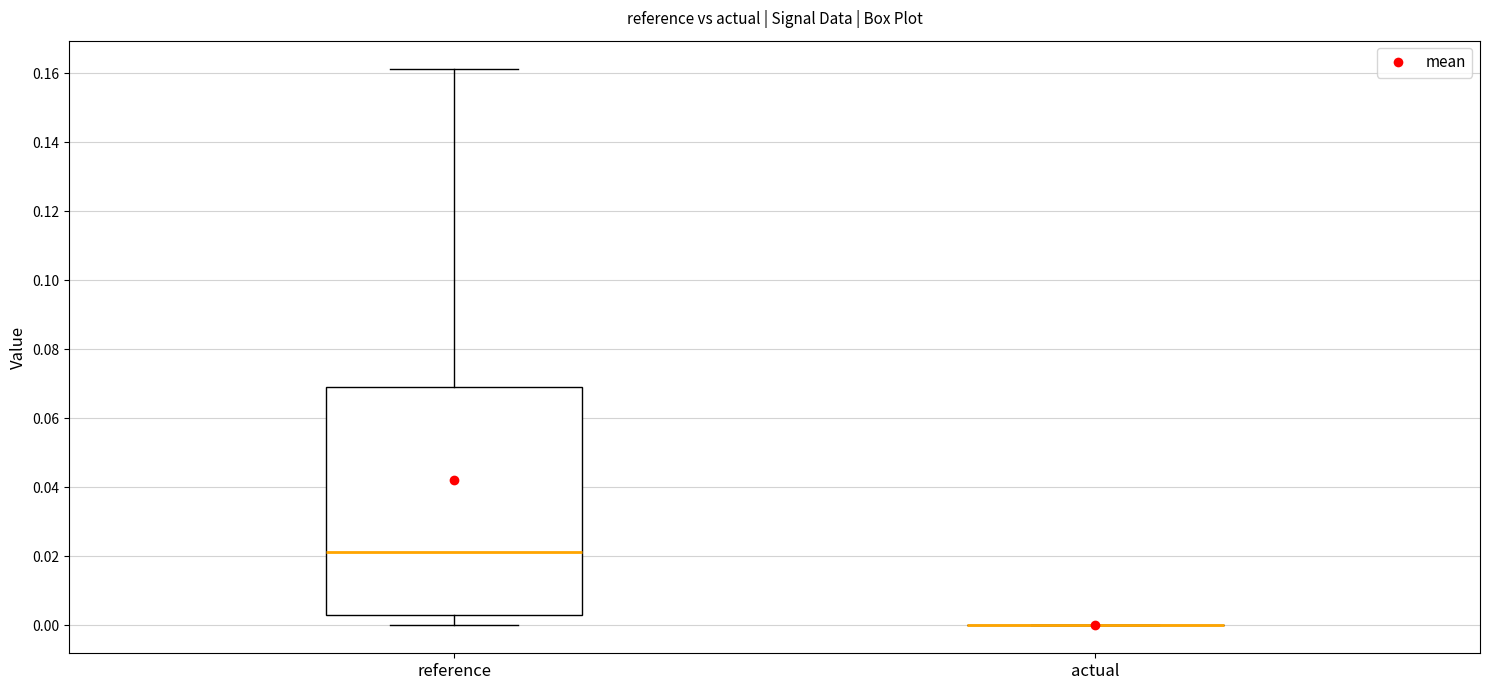

Which box is the tallest, from its lower edge to its upper edge?

reference